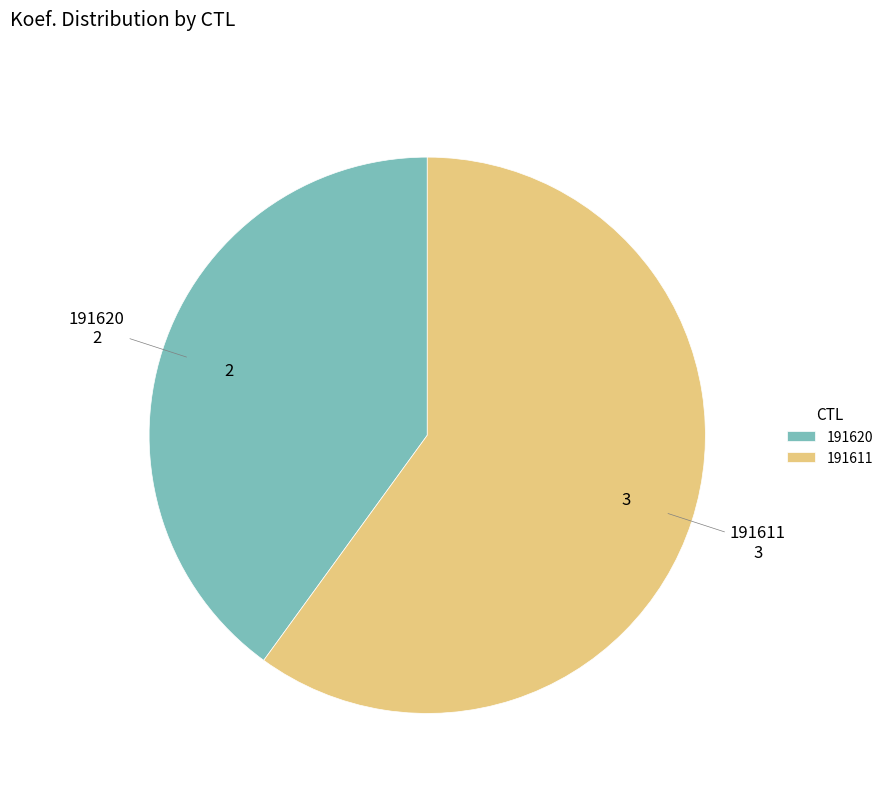

How many segments does this pie chart have?

2